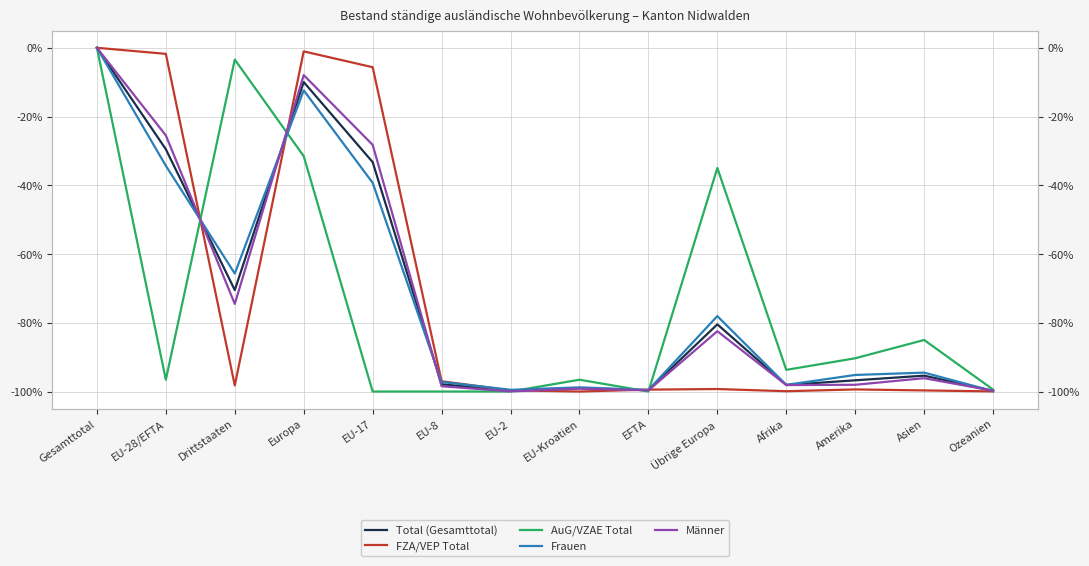

At which category does Total (Gesamttotal) reach its first local peak?

Europa